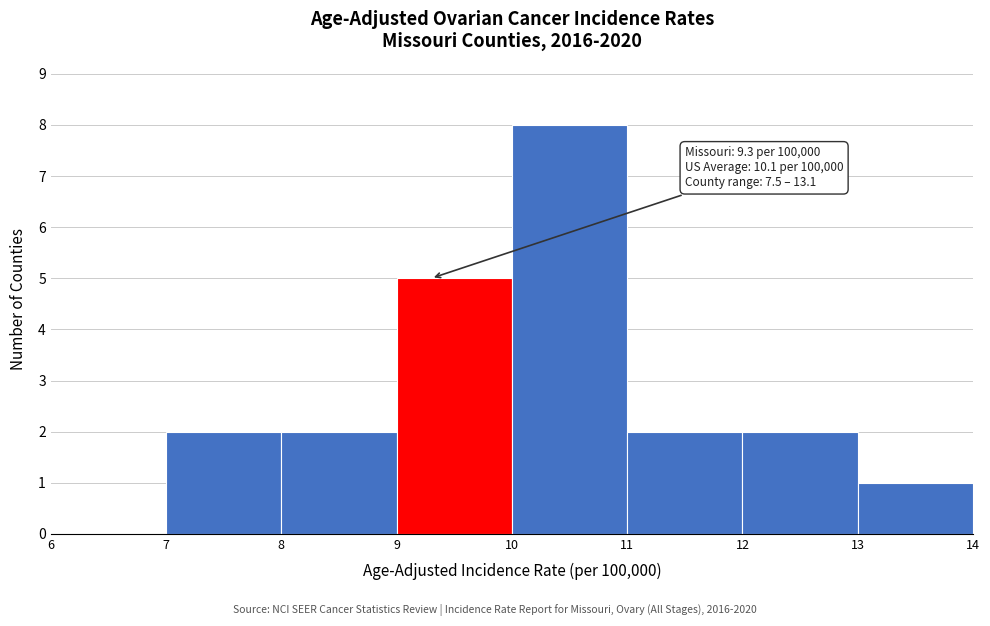

Over which range of the x-axis is the bar tallest?

10 to 11